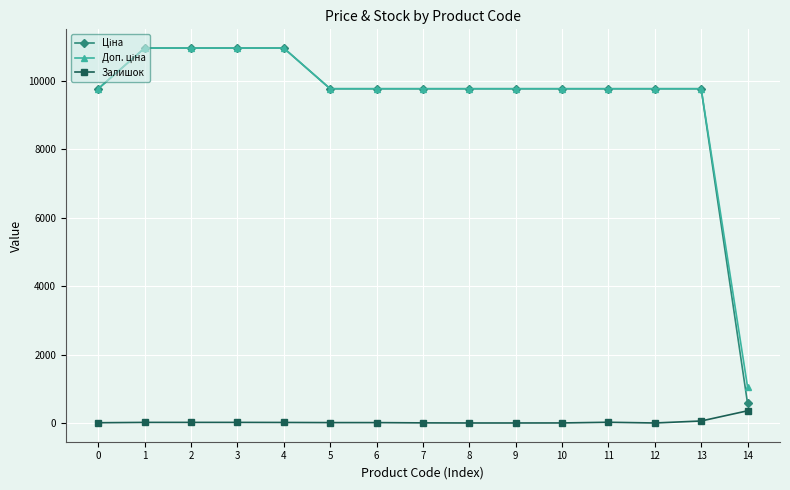

What is the maximum value shown in the chart?

10964.4